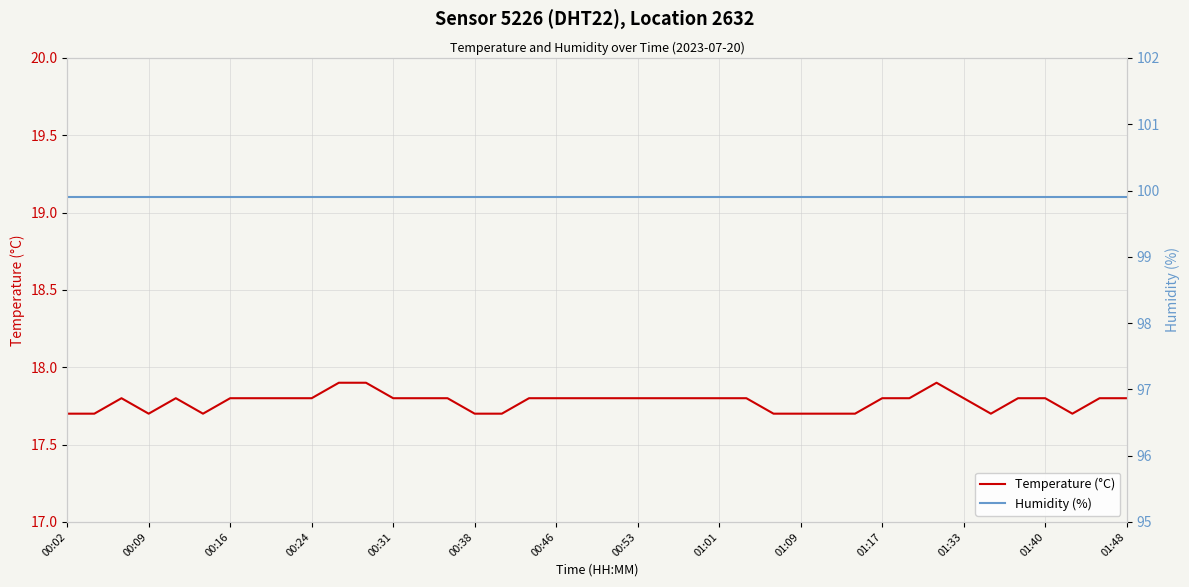

What are all the series names shown in the legend?

Temperature (°C), Humidity (%)